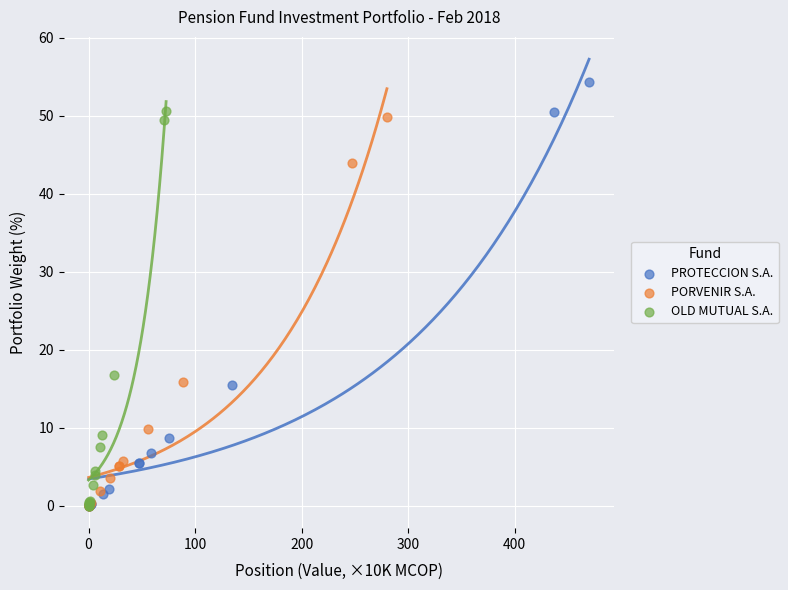

What are all the series names shown in the legend?

PROTECCION S.A., PORVENIR S.A., OLD MUTUAL S.A.